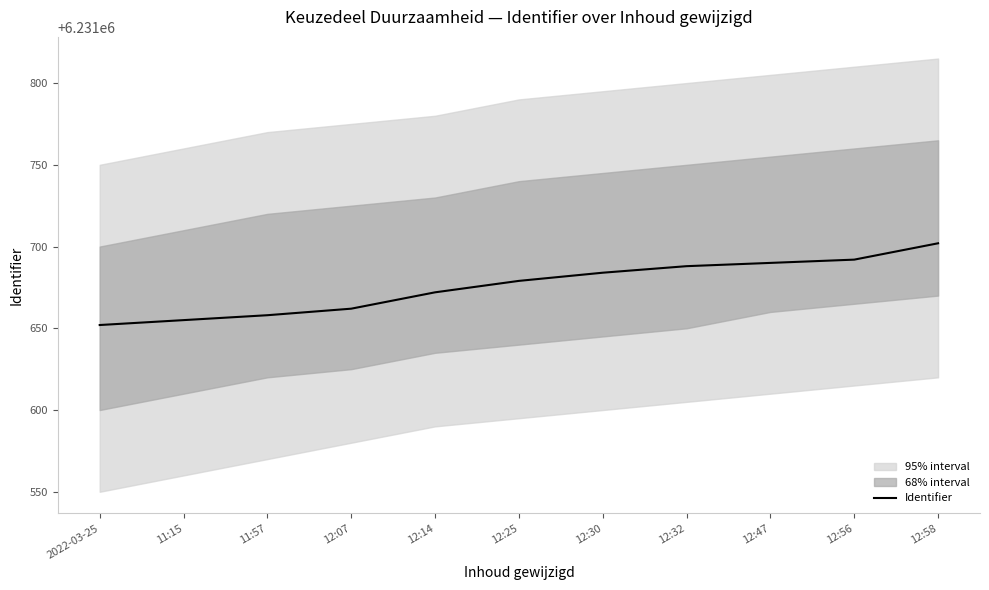

The value at 11:15 is 6231655. True or false?

True